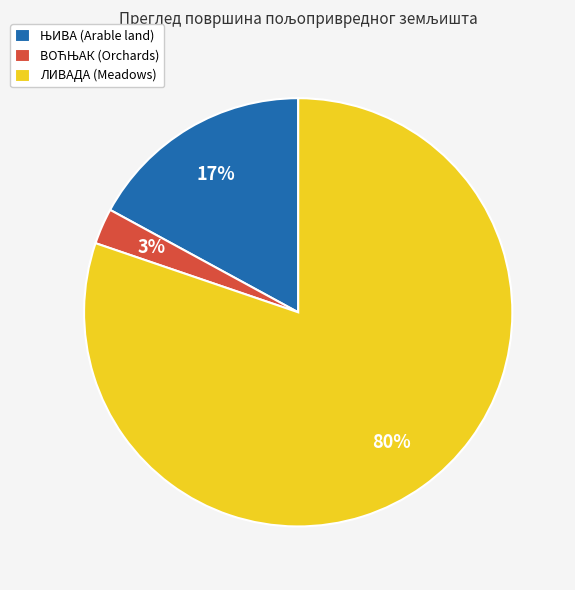

Does ЛИВАДА (Meadows) account for over 50% of the chart?

Yes